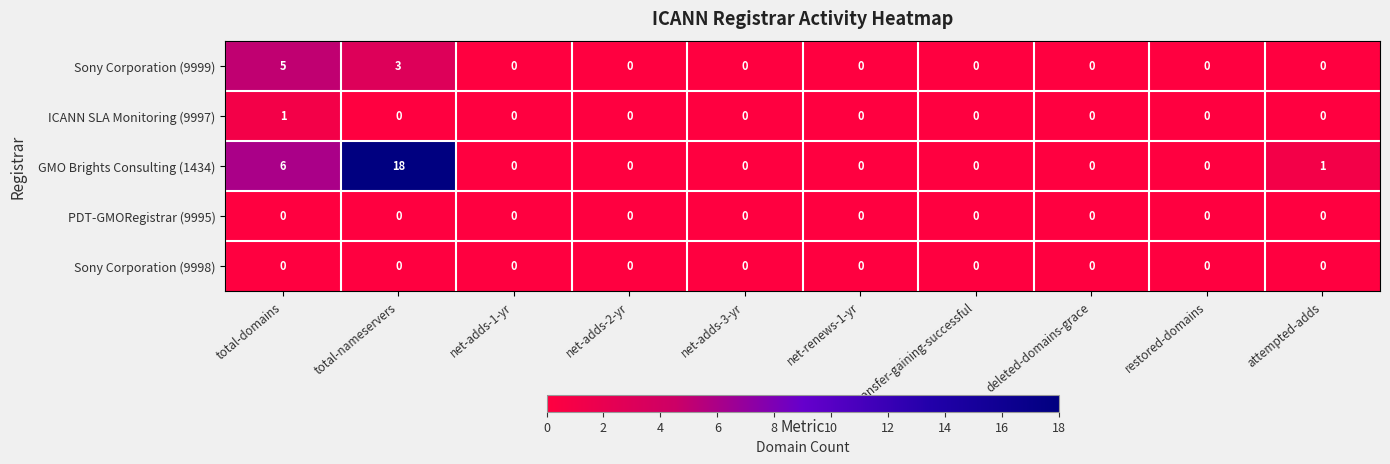

Is it true that PDT-GMORegistrar (9995) equals 0 at net-adds-2-yr?

True